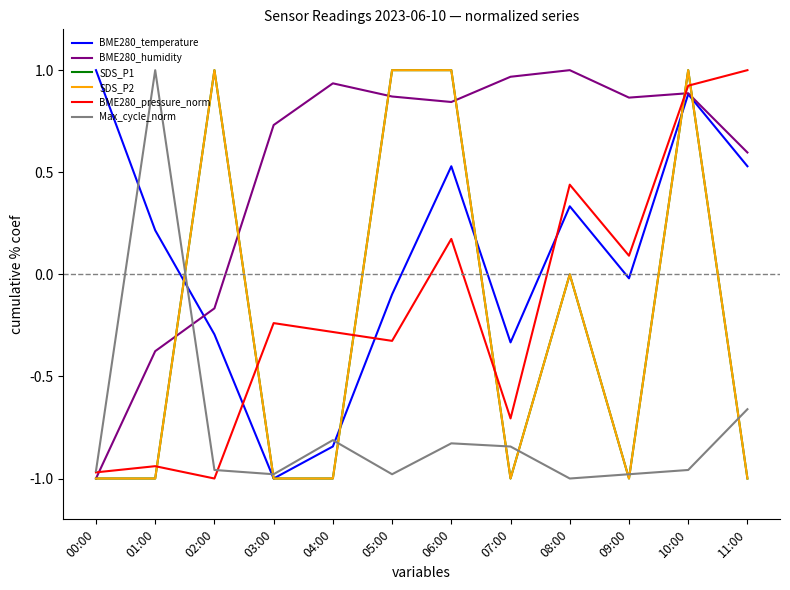

Which series has the largest range (max minus min)?

BME280_temperature